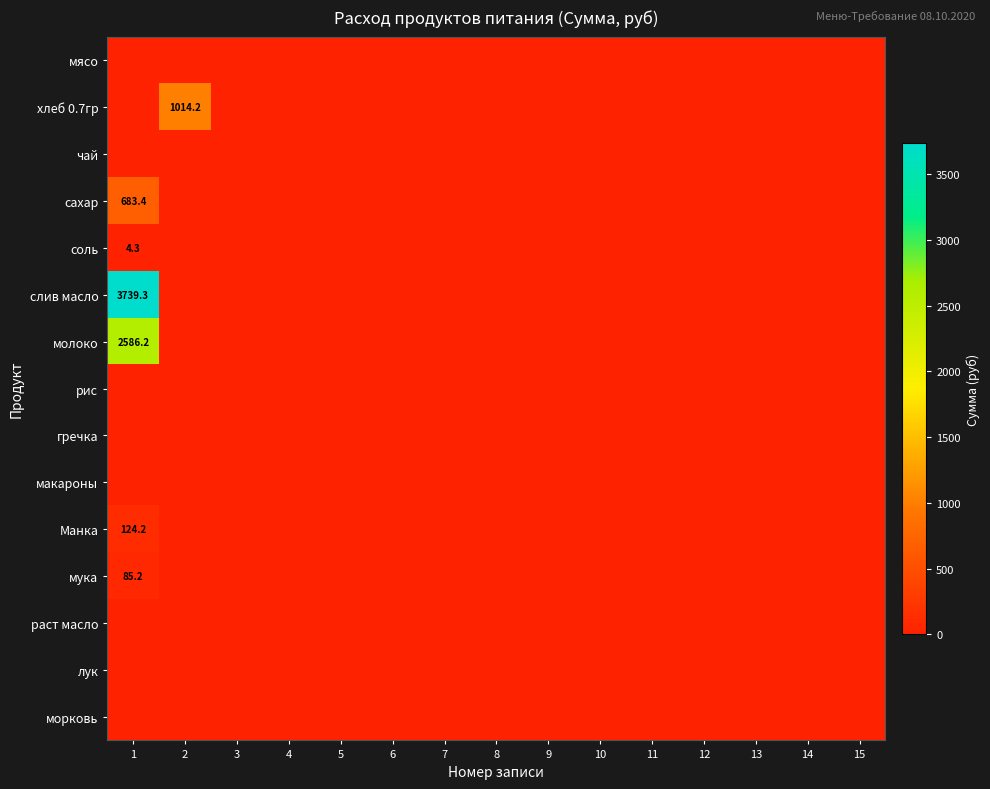

Which series has the largest total across all categories?

слив масло